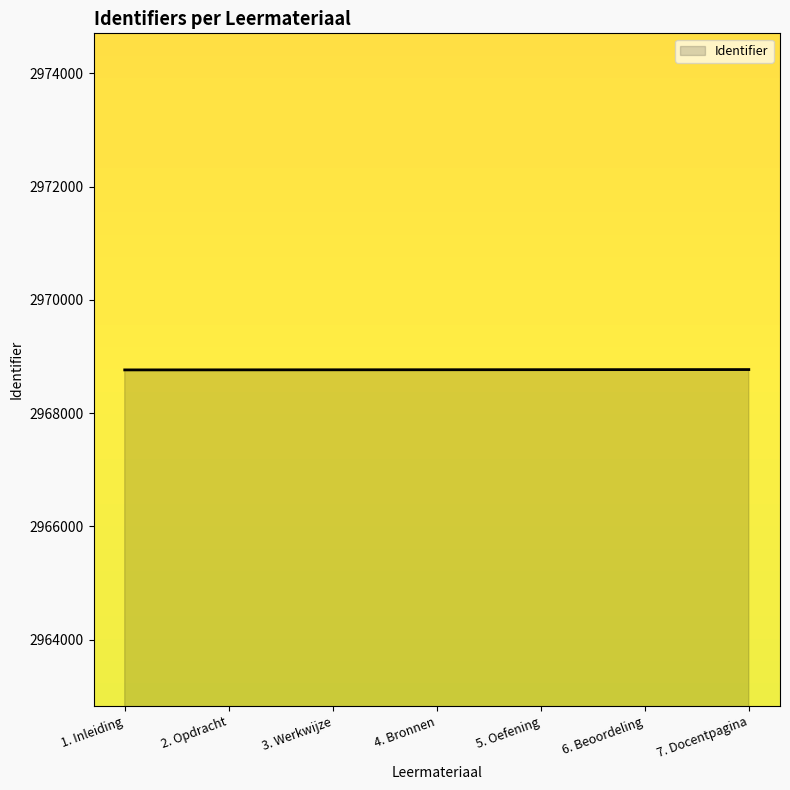

What is the greatest value displayed?

2968770